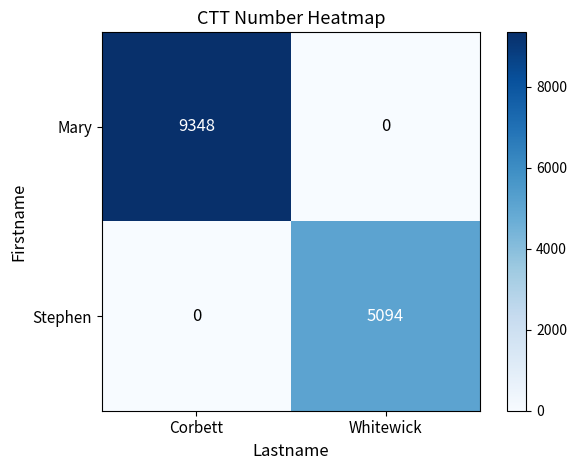

Which series has the widest spread of values?

Mary